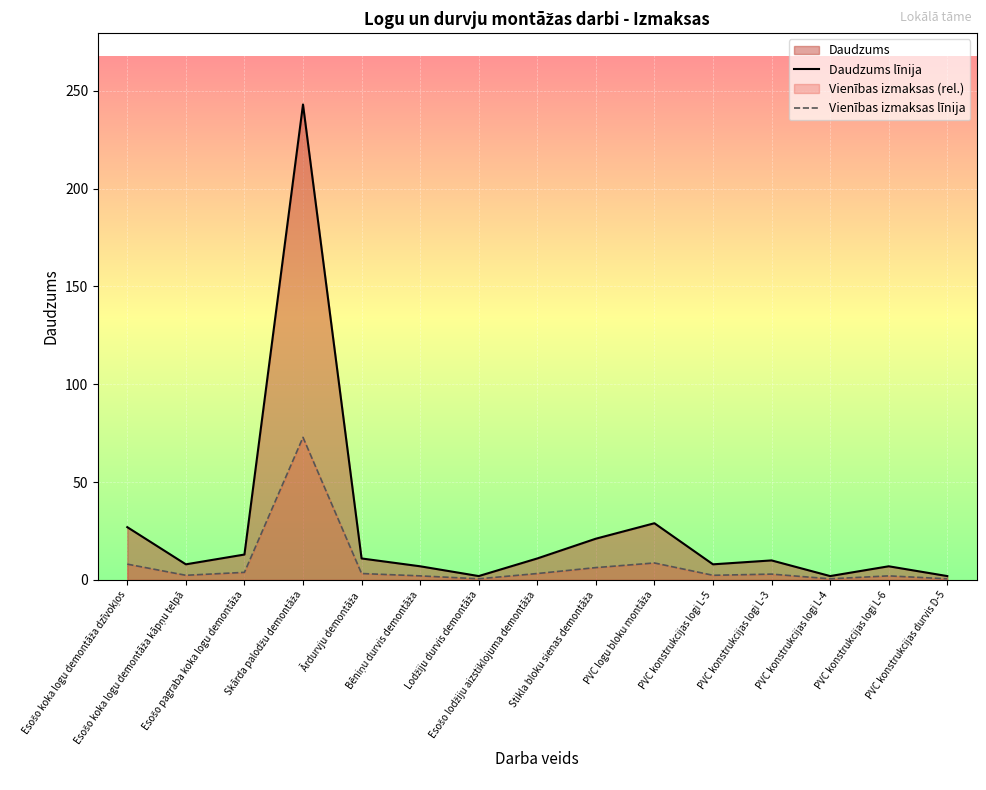

True or false: Daudzums līnija and Vienības izmaksas līnija cross at least once.

False